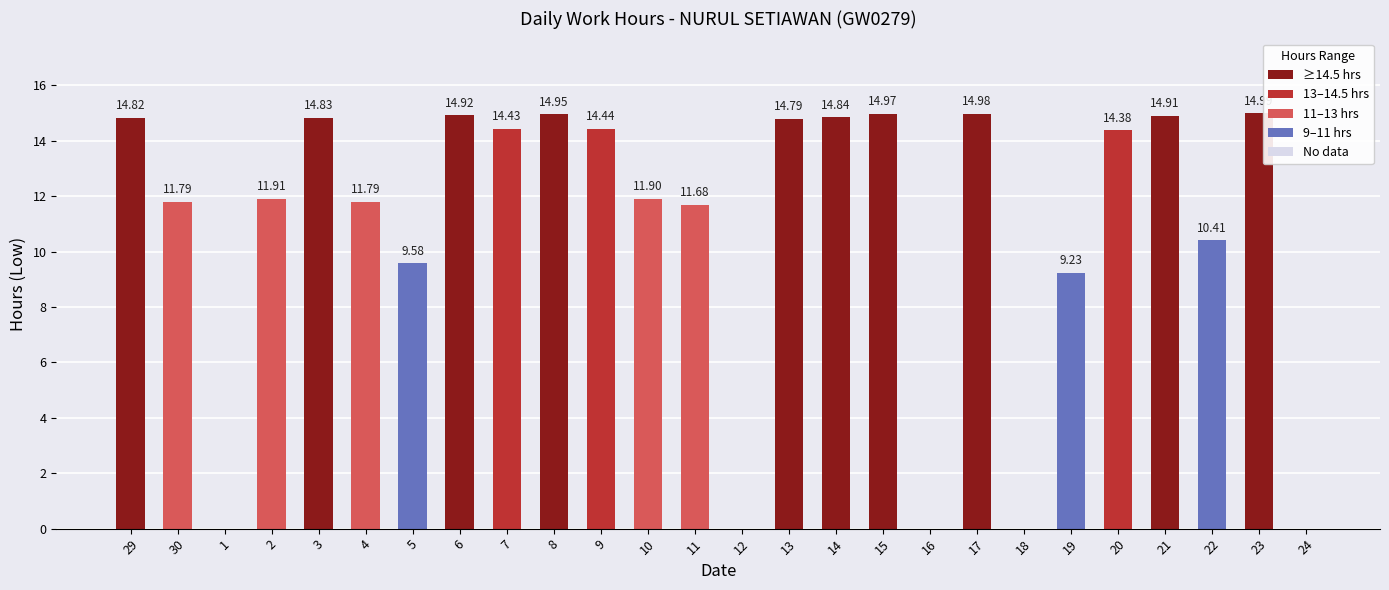

What is the ratio of the value at 9 to the value at 10?

1.2